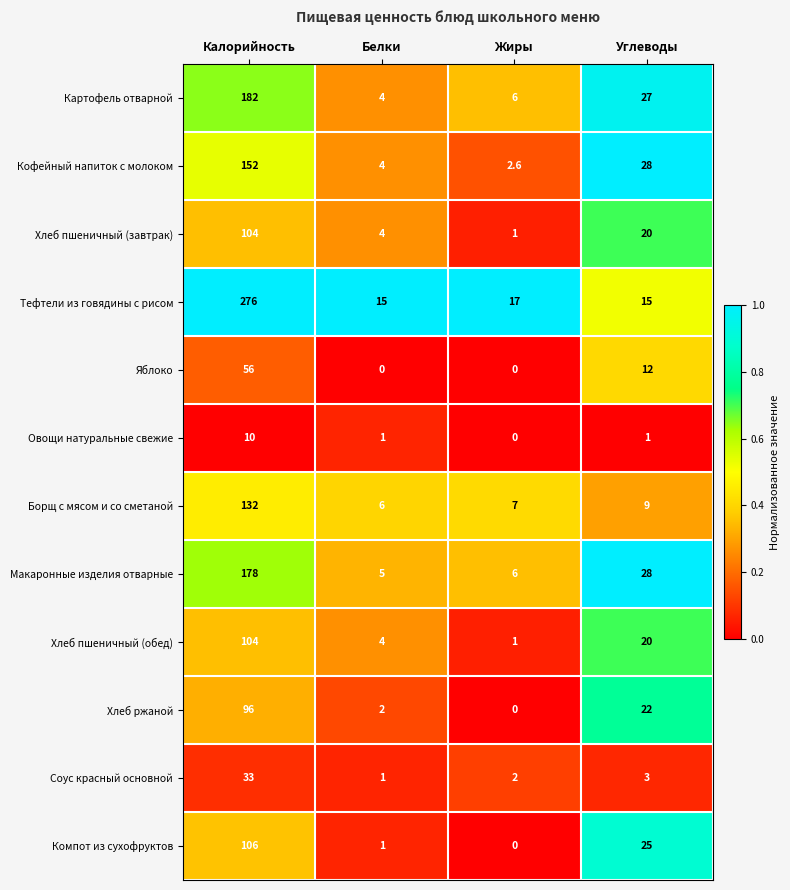

How many categories are shown in the chart?

4